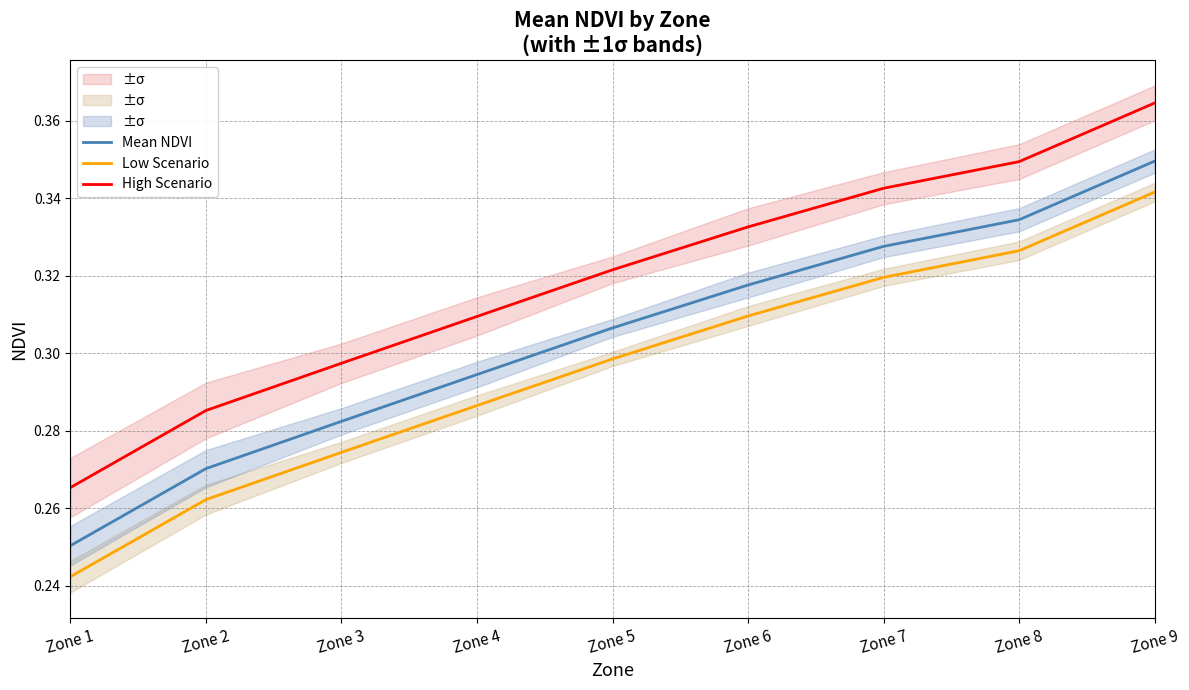

At which category is the sum across all series the highest?

Zone 9